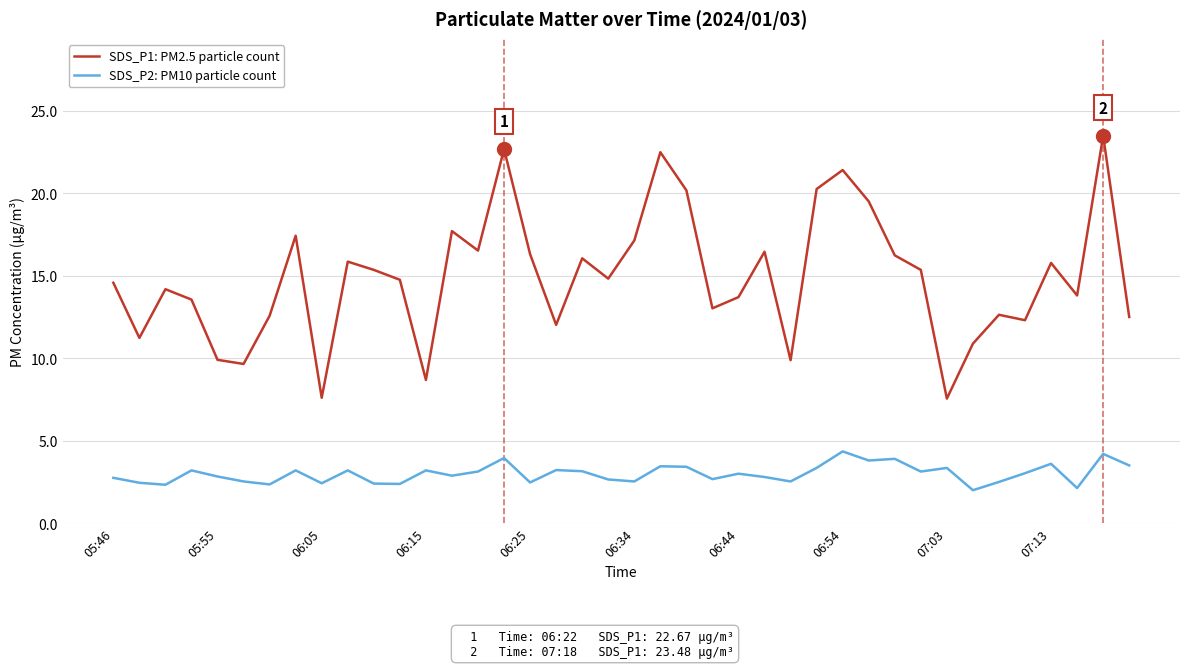

True or false: SDS_P1: PM2.5 particle count and SDS_P2: PM10 particle count intersect in this chart.

False